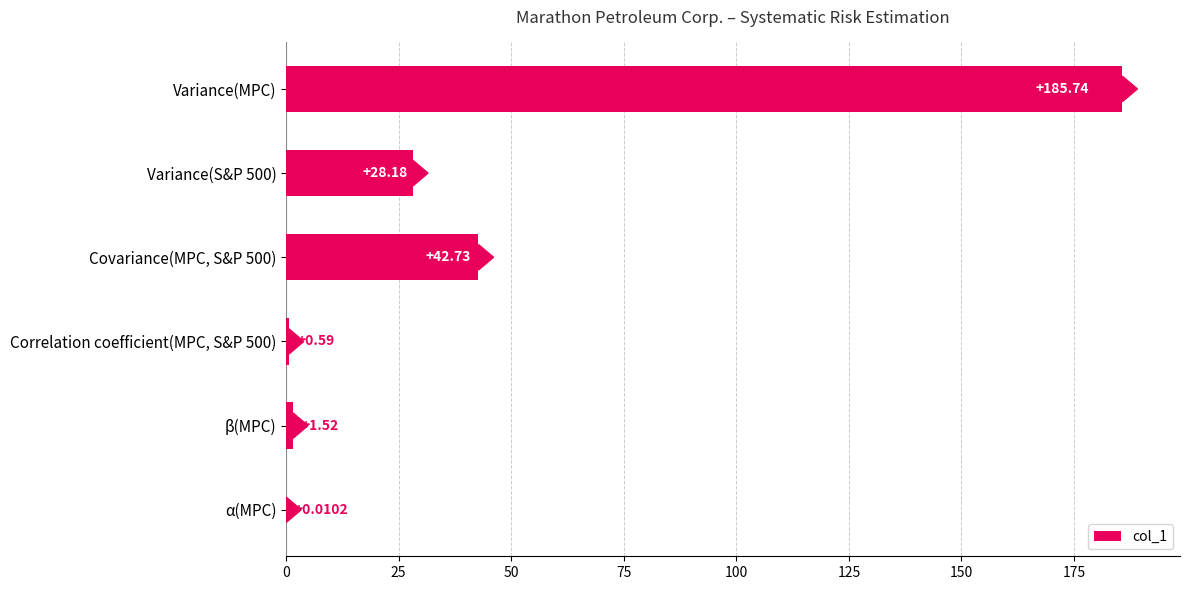

Does the chart contain stacked bars?

No